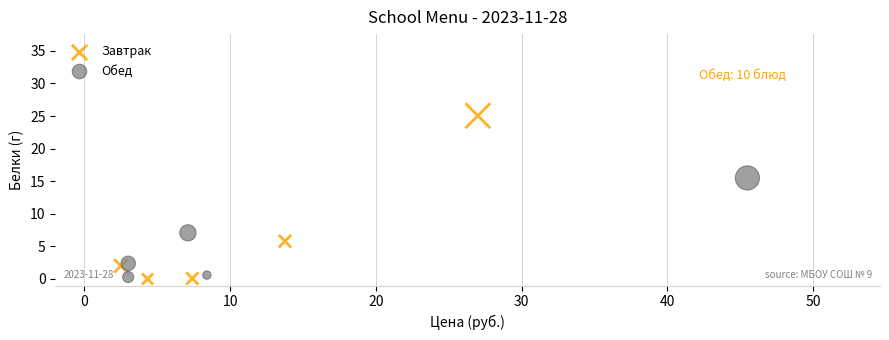

Which series has the widest spread of Y values?

Завтрак